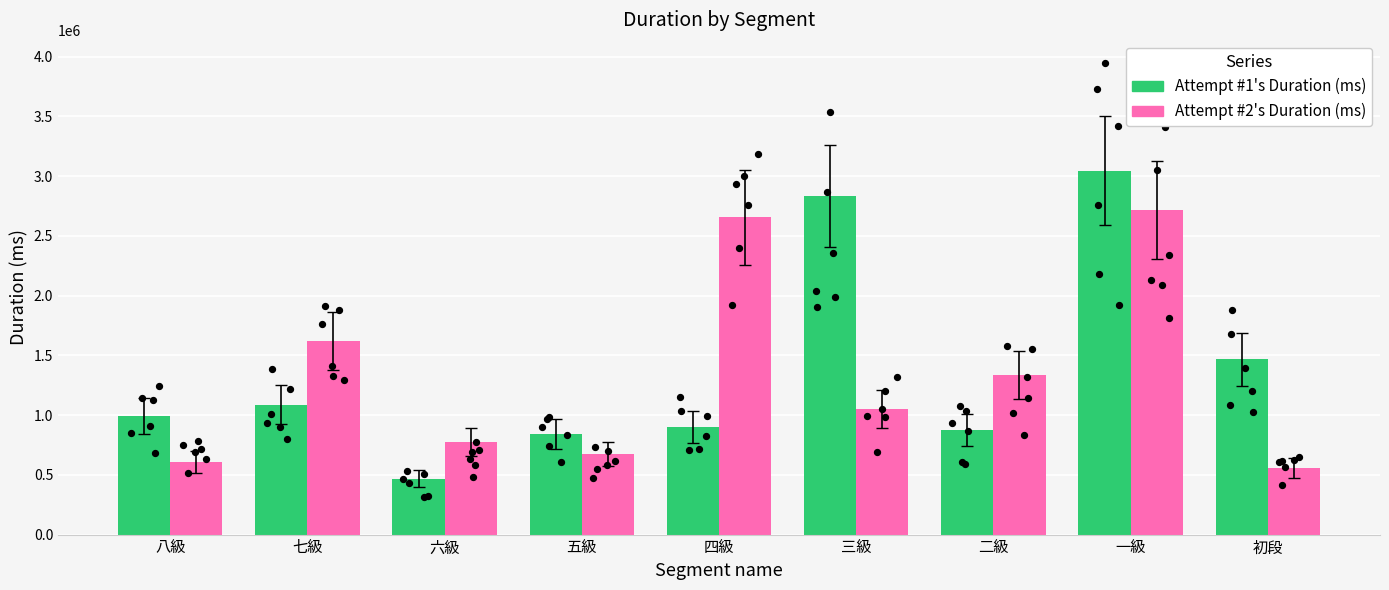

Which series has the largest total across all categories?

Attempt #1's Duration (ms)